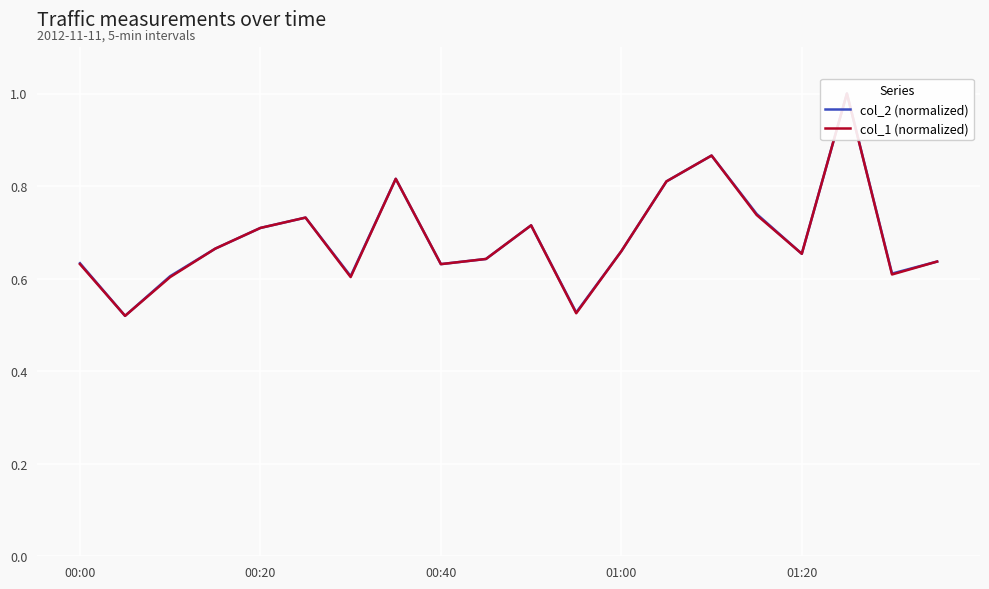

What is the highest value of the col_1 (normalized) series?

1.0